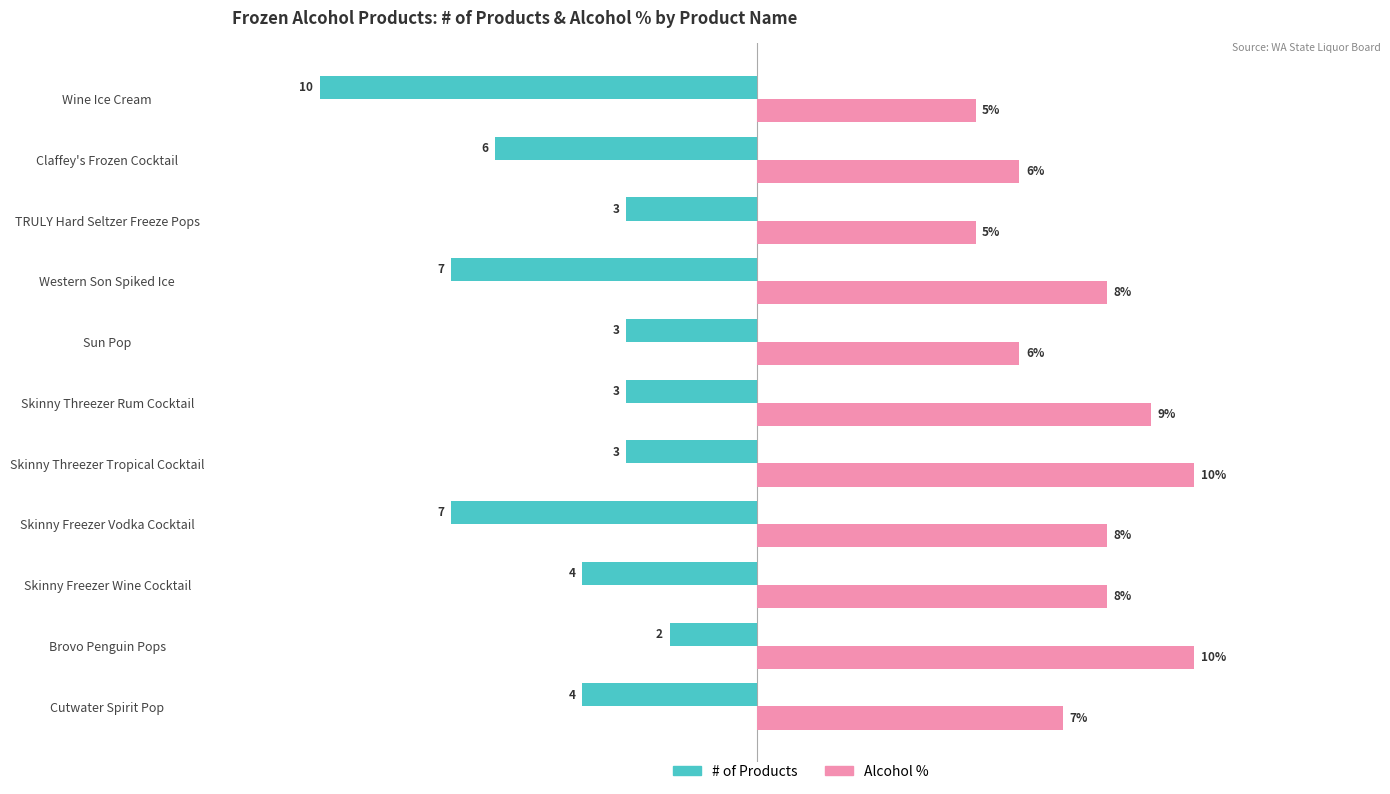

Which series has the largest total across all categories?

Alcohol %